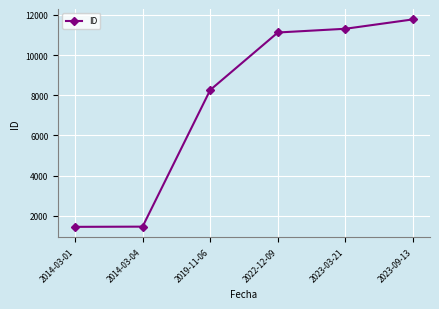

What is the label of the 6th point from the left?

2023-09-13